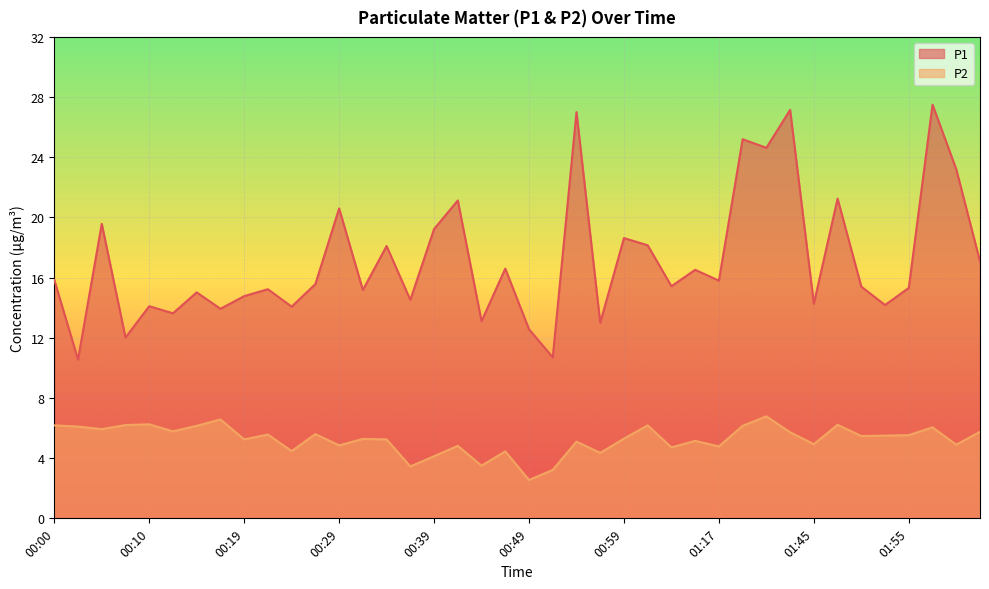

True or false: P1 and P2 intersect in this chart.

False